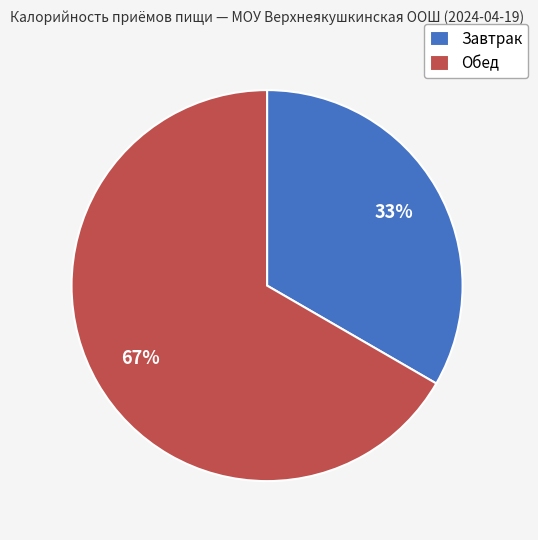

How many segments does this pie chart have?

2